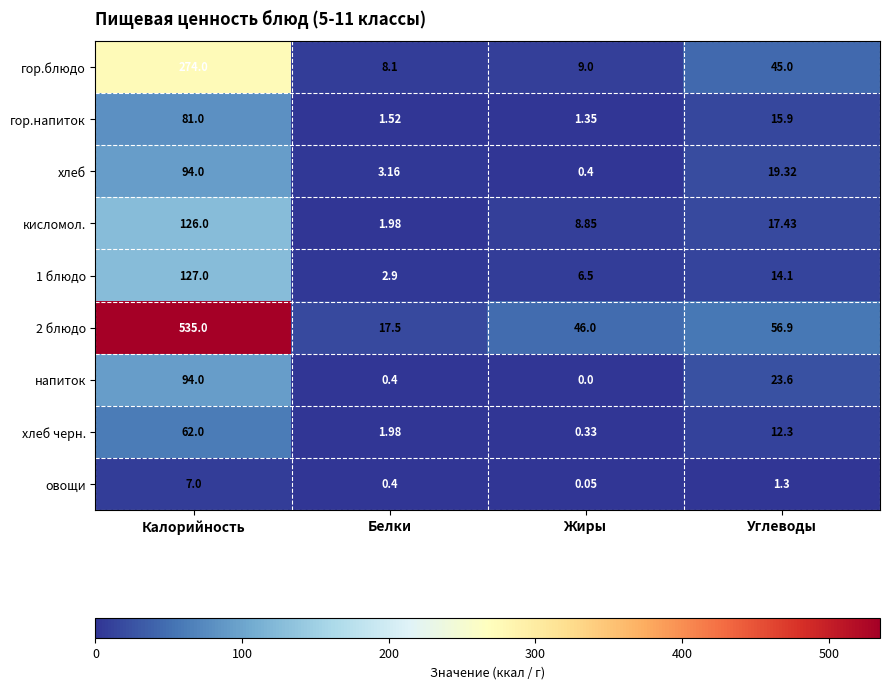

Rank the categories by гор.напиток value from lowest to highest.

Жиры, Белки, Углеводы, Калорийность